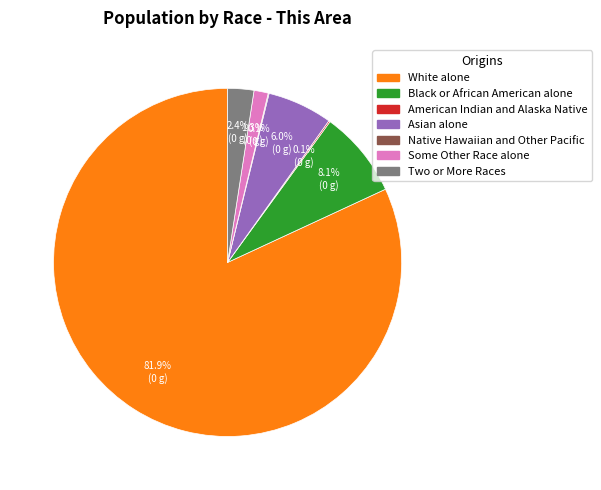

What percentage is the White alone slice, to the nearest percent?

82%